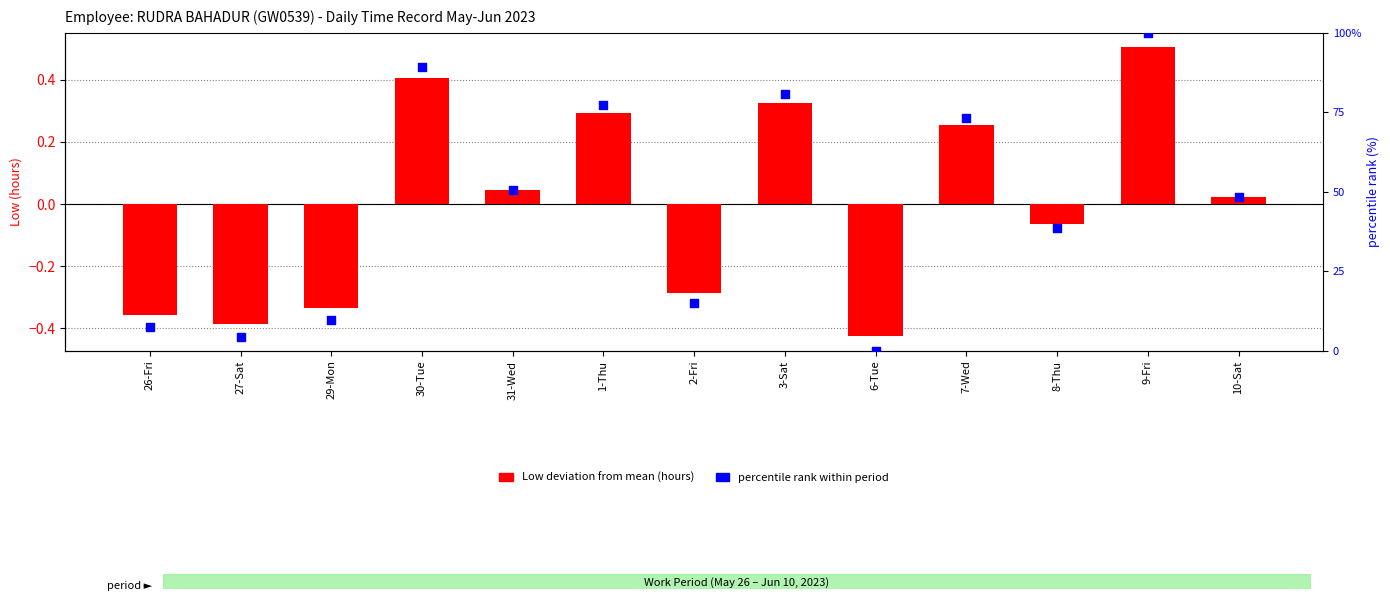

At which category is the sum across all series the highest?

9-Fri